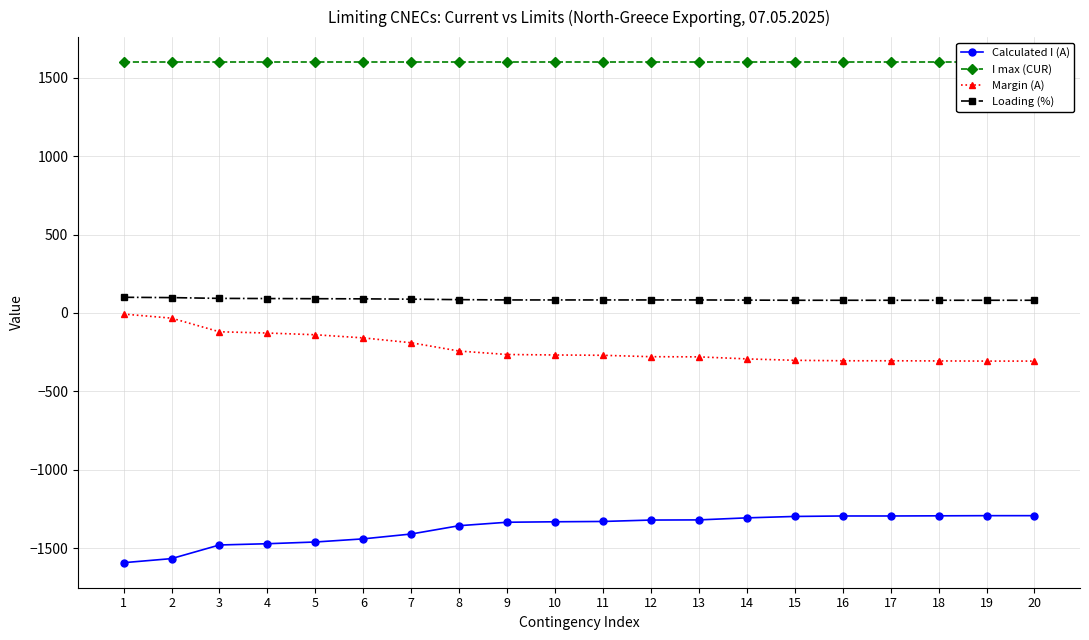

Which series has the widest spread of values?

Calculated I (A)